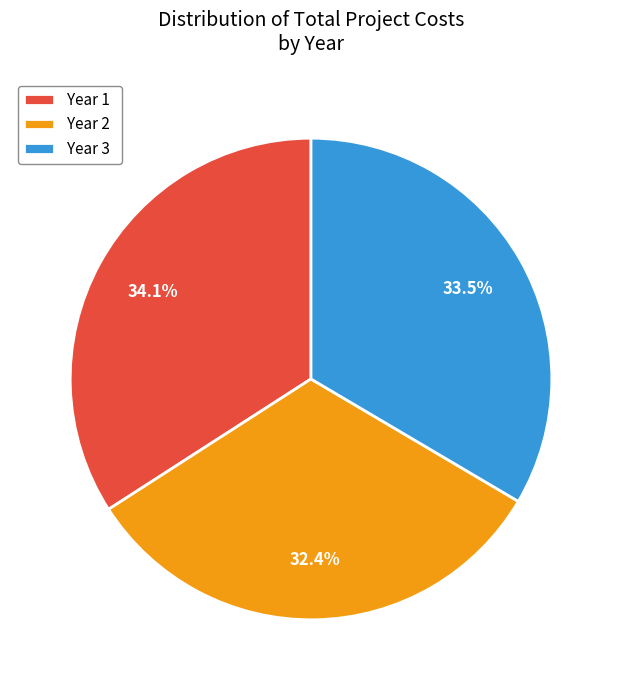

Is there any slice that represents more than half of the pie?

No